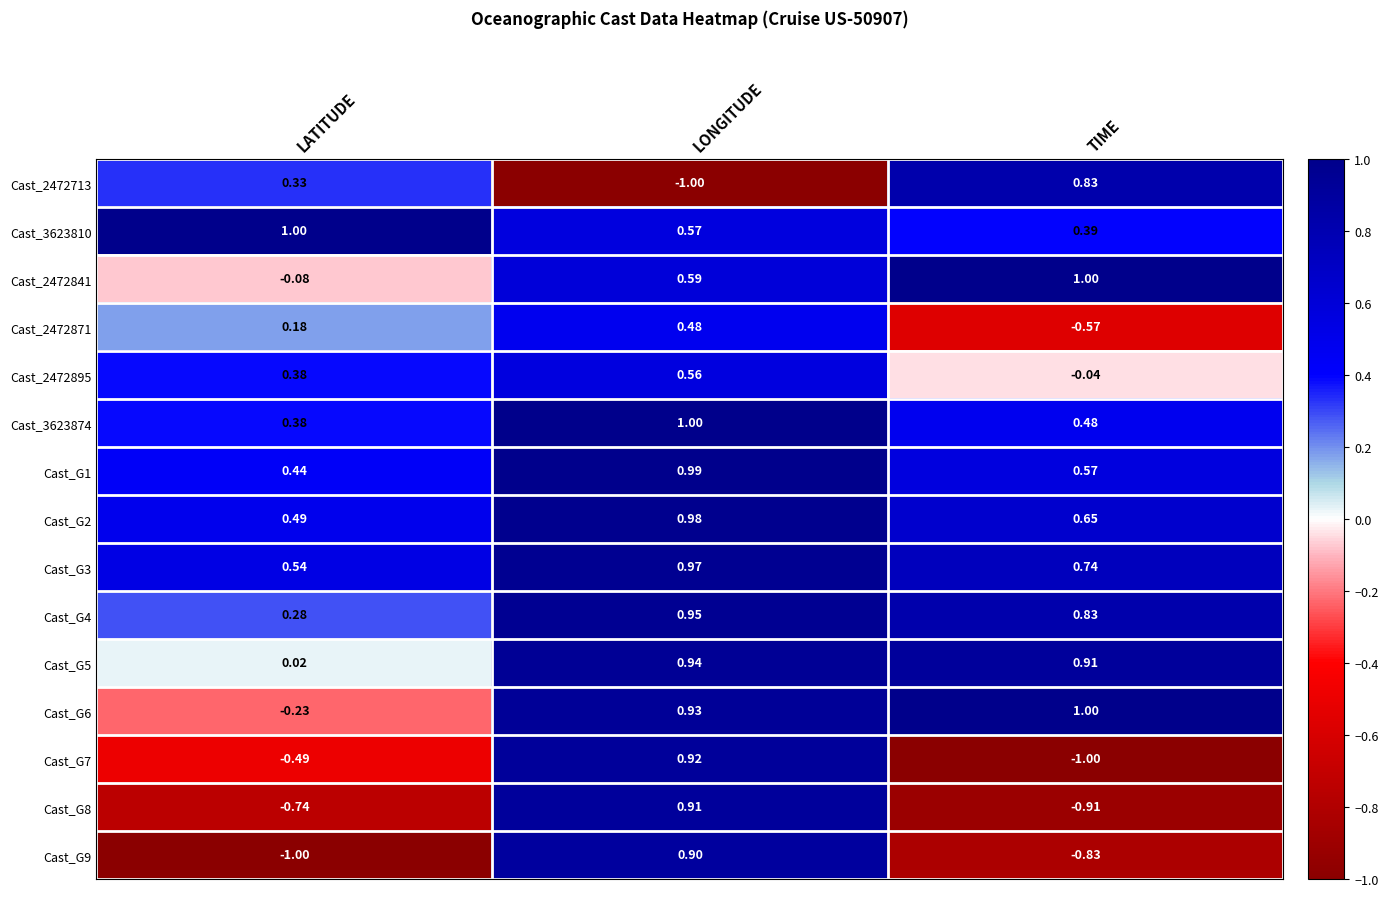

At which category is the sum across all series the highest?

LONGITUDE